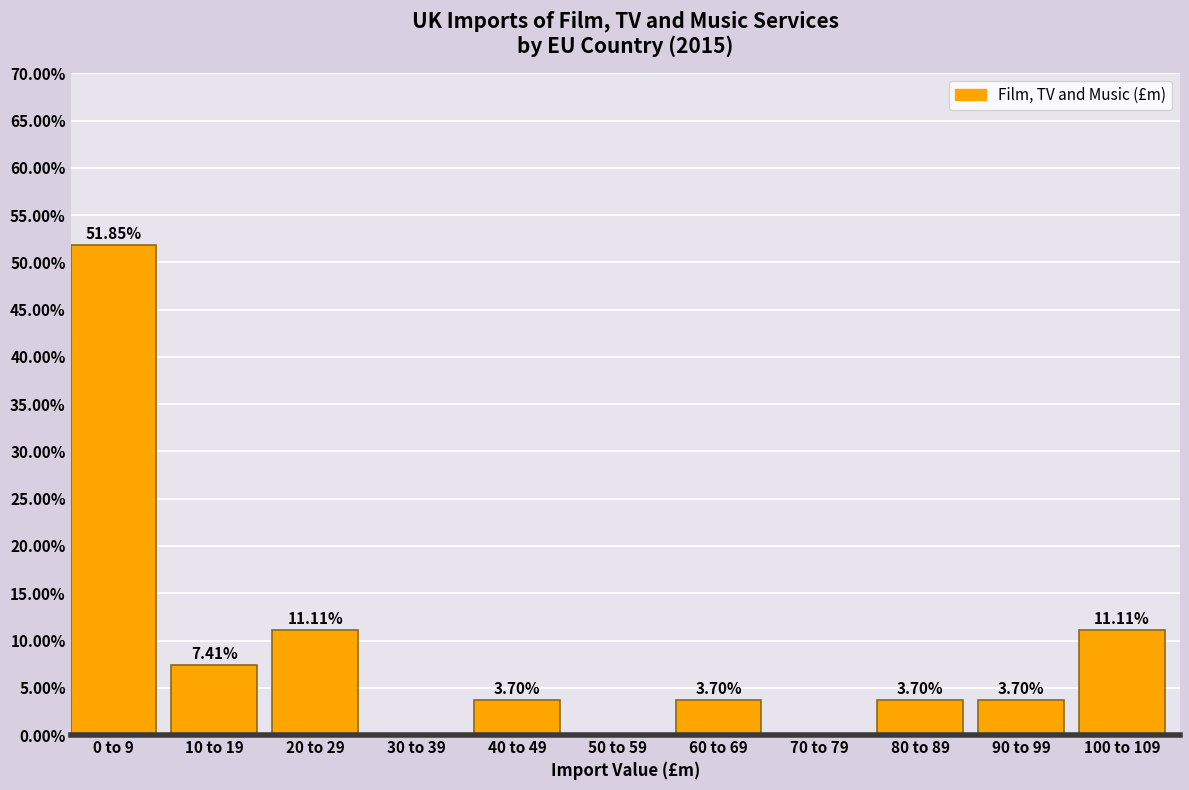

Between 70 to 79 and 40 to 49, which is larger?

40 to 49